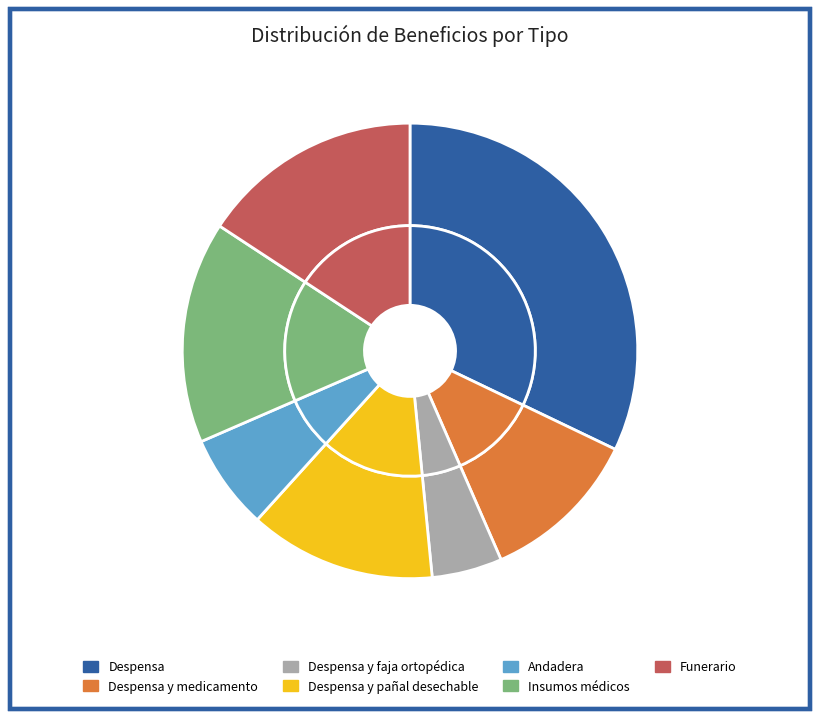

Count the number of slices in the pie.

7